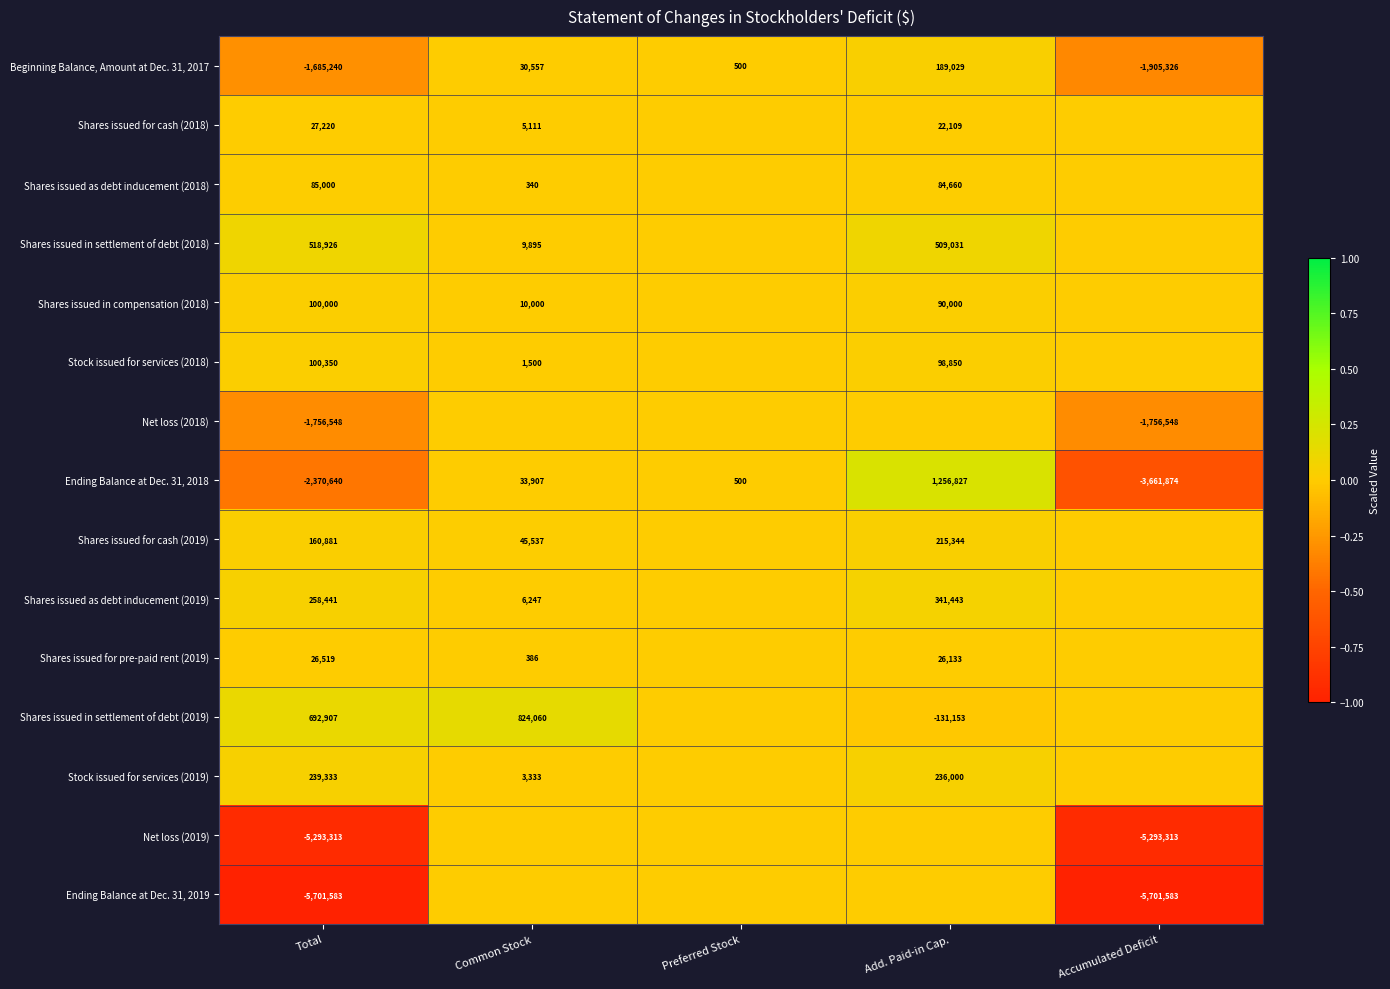

Rank the series at Total from lowest to highest value.

Ending Balance at Dec. 31, 2019, Net loss (2019), Ending Balance at Dec. 31, 2018, Net loss (2018), Beginning Balance, Amount at Dec. 31, 2017, Shares issued for pre-paid rent (2019), Shares issued for cash (2018), Shares issued as debt inducement (2018), Shares issued in compensation (2018), Stock issued for services (2018), Shares issued for cash (2019), Stock issued for services (2019), Shares issued as debt inducement (2019), Shares issued in settlement of debt (2018), Shares issued in settlement of debt (2019)